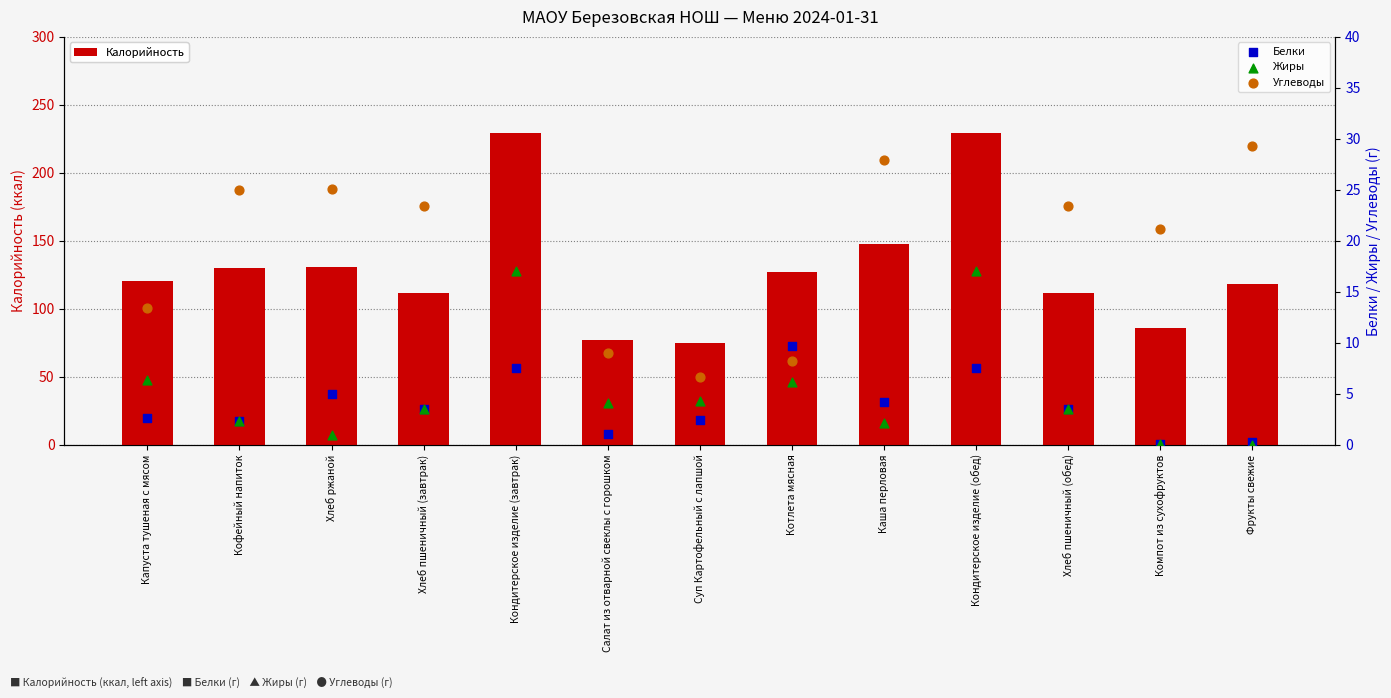

At which category is the sum across all series the highest?

Кондитерское изделие (завтрак)